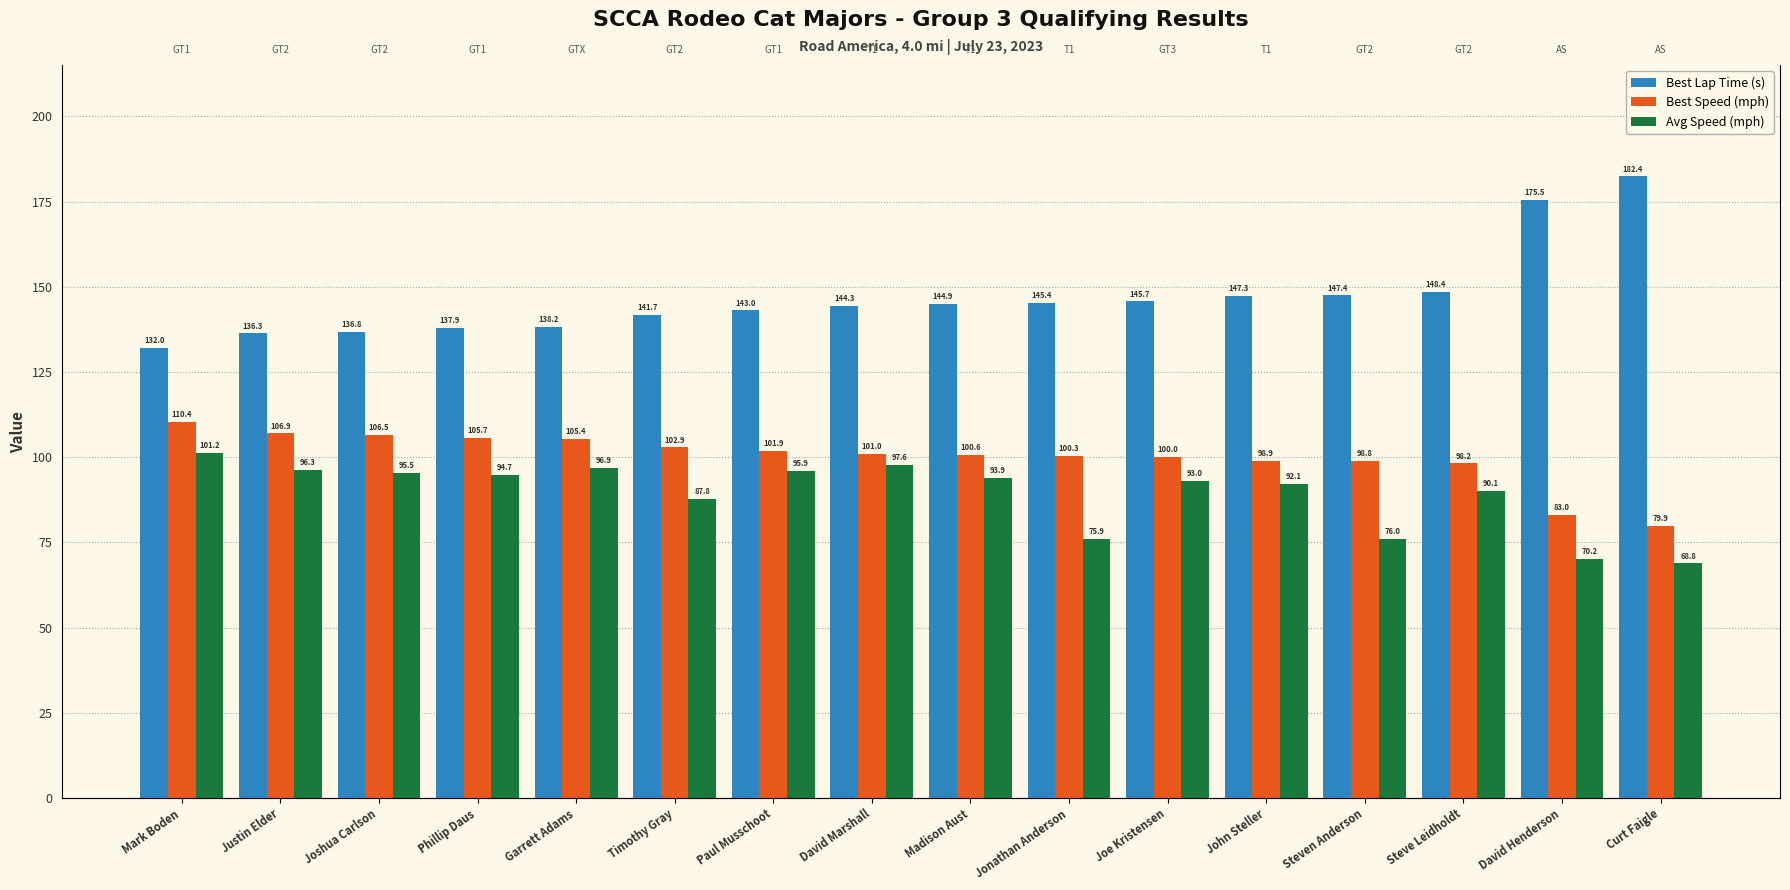

Count the number of data series in this chart.

3